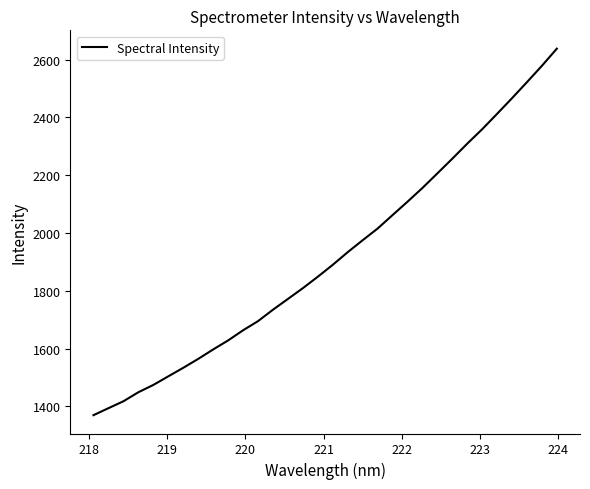

What is the maximum value shown in the chart?

2637.9